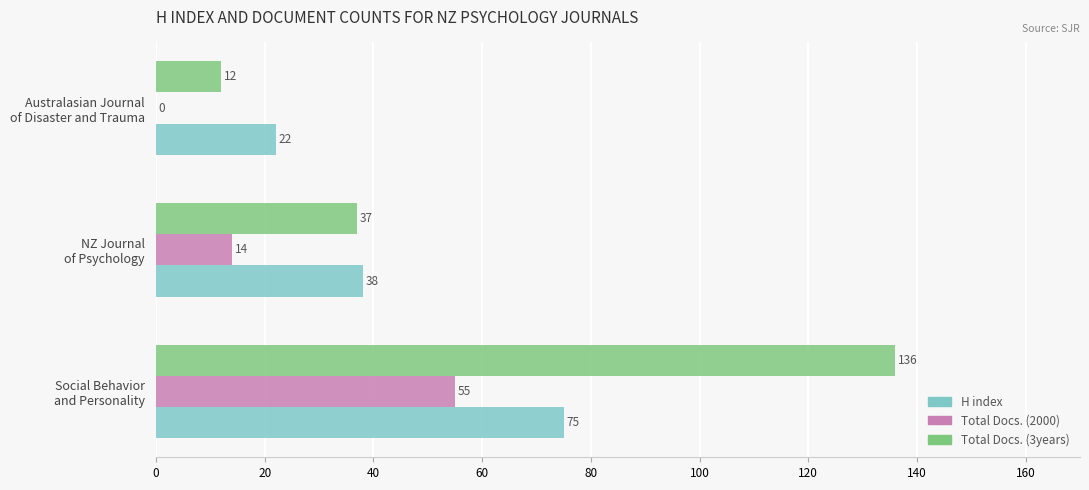

At which label is Total Docs. (2000) closest to 27?

NZ Journal
of Psychology